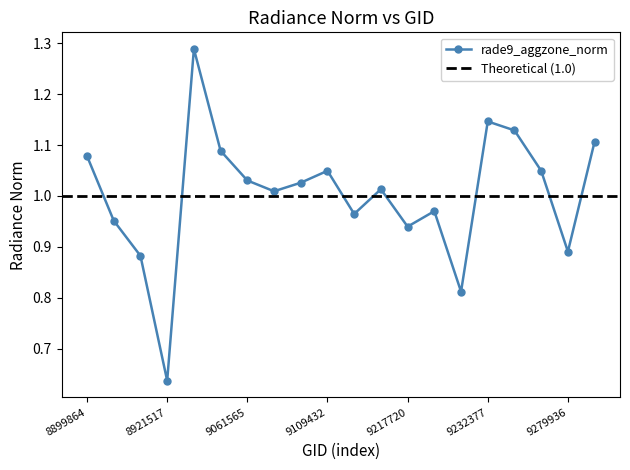

What is the change in value from 9217720 to 9232377?

+0.2